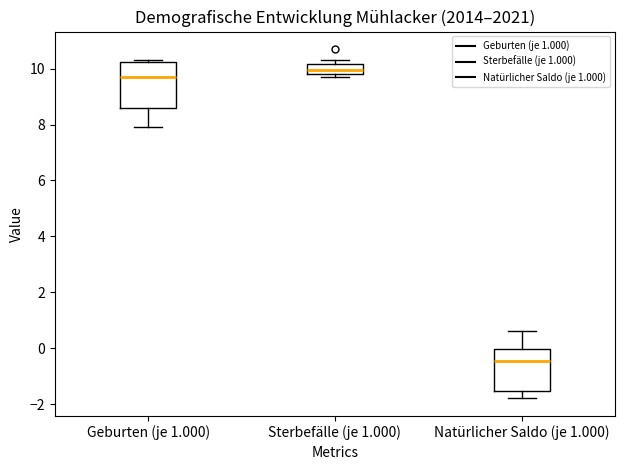

Which box's median line is the highest?

Sterbefälle (je 1.000)